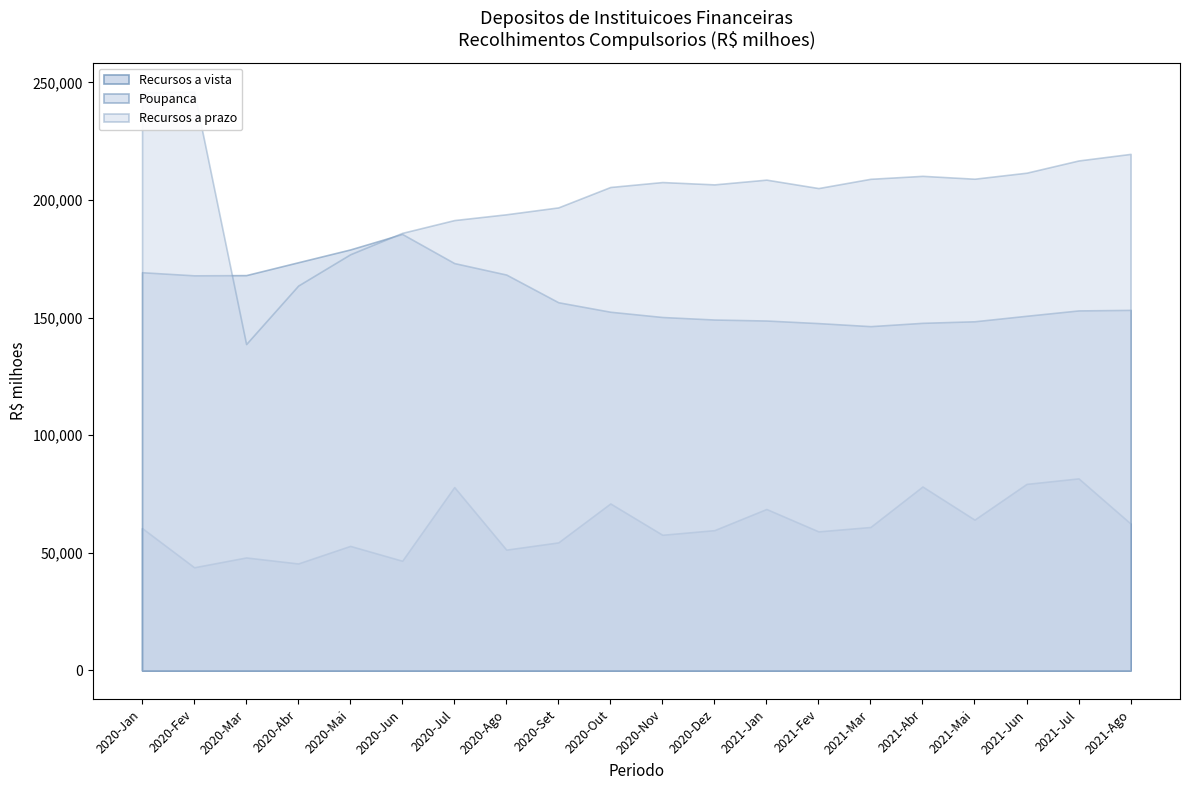

How many interior local valleys does the Recursos a prazo series have?

4